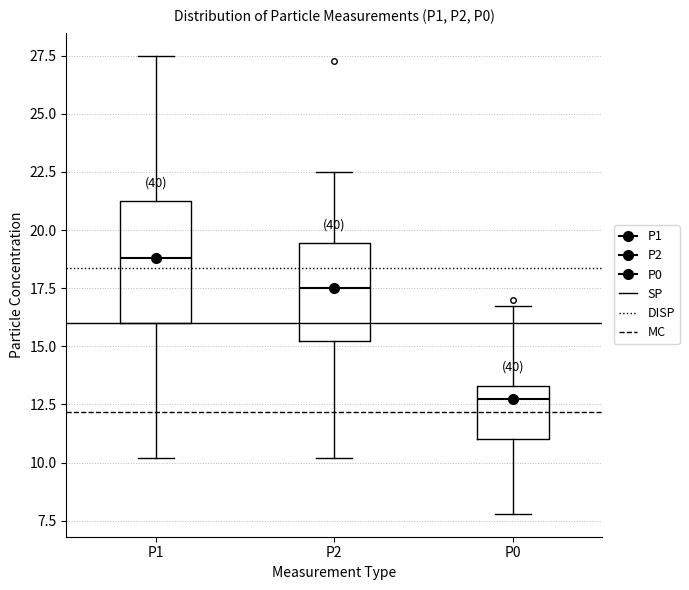

Which box's median line is the highest?

P1